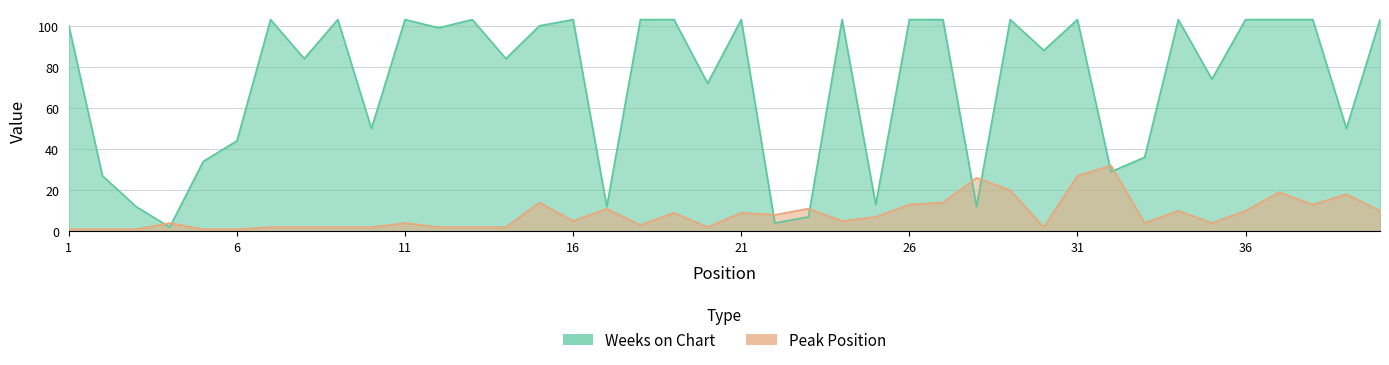

Reading right to left, what are all the values shown in this chart?

Peak Position: 40=10	39=18	38=13	37=19	36=10	35=4	34=10	33=4	32=32	31=27	30=2	29=20	28=26	27=14	26=13	25=7	24=5	23=11	22=8	21=9	20=2	19=9	18=3	17=11	16=5	15=14	14=2	13=2	12=2	11=4	10=2	9=2	8=2	7=2	6=1	5=1	4=4	3=1	2=1	1=1
Weeks on Chart: 40=103	39=50	38=103	37=103	36=103	35=74	34=103	33=36	32=29	31=103	30=88	29=103	28=12	27=103	26=103	25=13	24=103	23=7	22=4	21=103	20=72	19=103	18=103	17=12	16=103	15=100	14=84	13=103	12=99	11=103	10=50	9=103	8=84	7=103	6=44	5=34	4=2	3=12	2=27	1=100